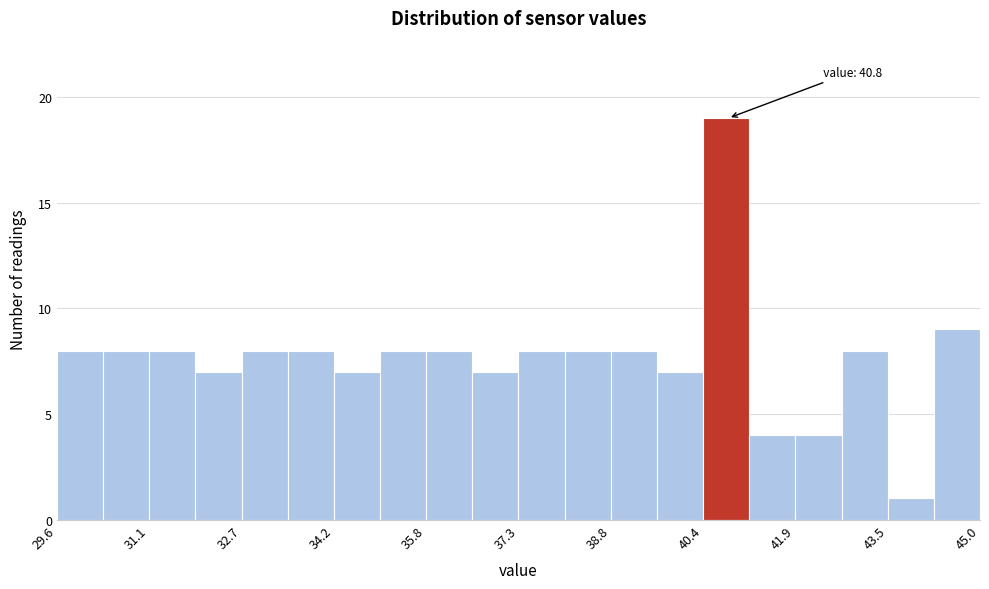

Around what value on the x-axis is the tallest bar? Give the approximate position of its centre, as read against the axis.

40.8